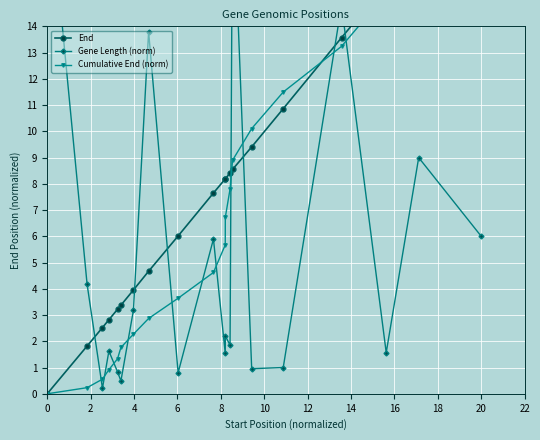

Which series has the widest spread of values?

End